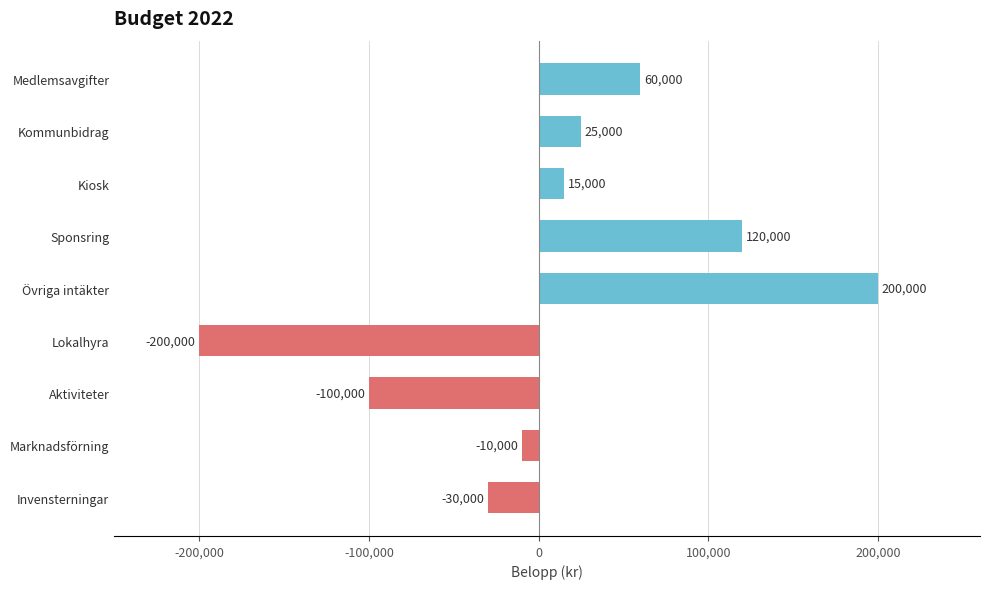

What is the difference between the maximum and second lowest values?

300000